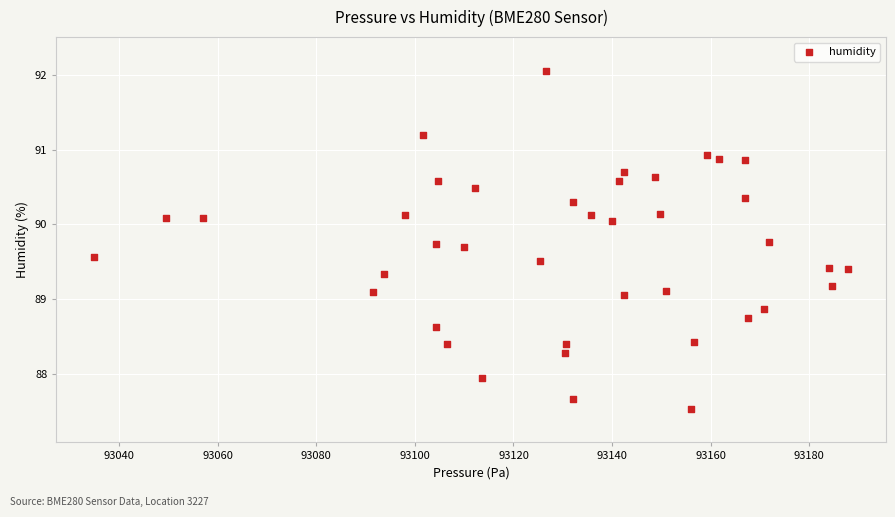

What is the range of Y values (max minus min)?

4.5